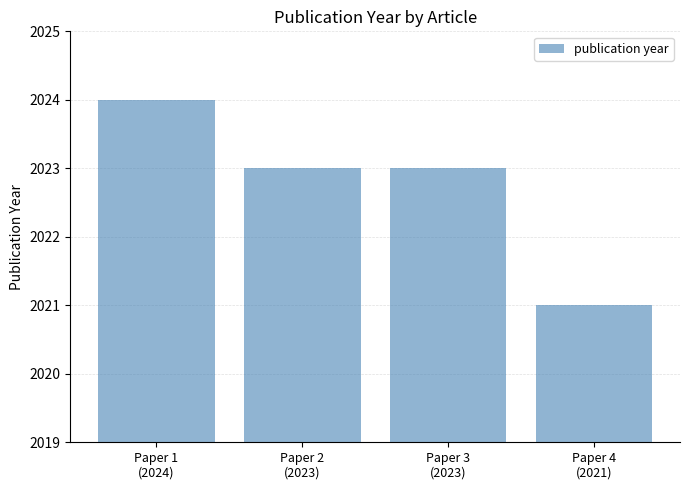

How many bars are there in total?

4